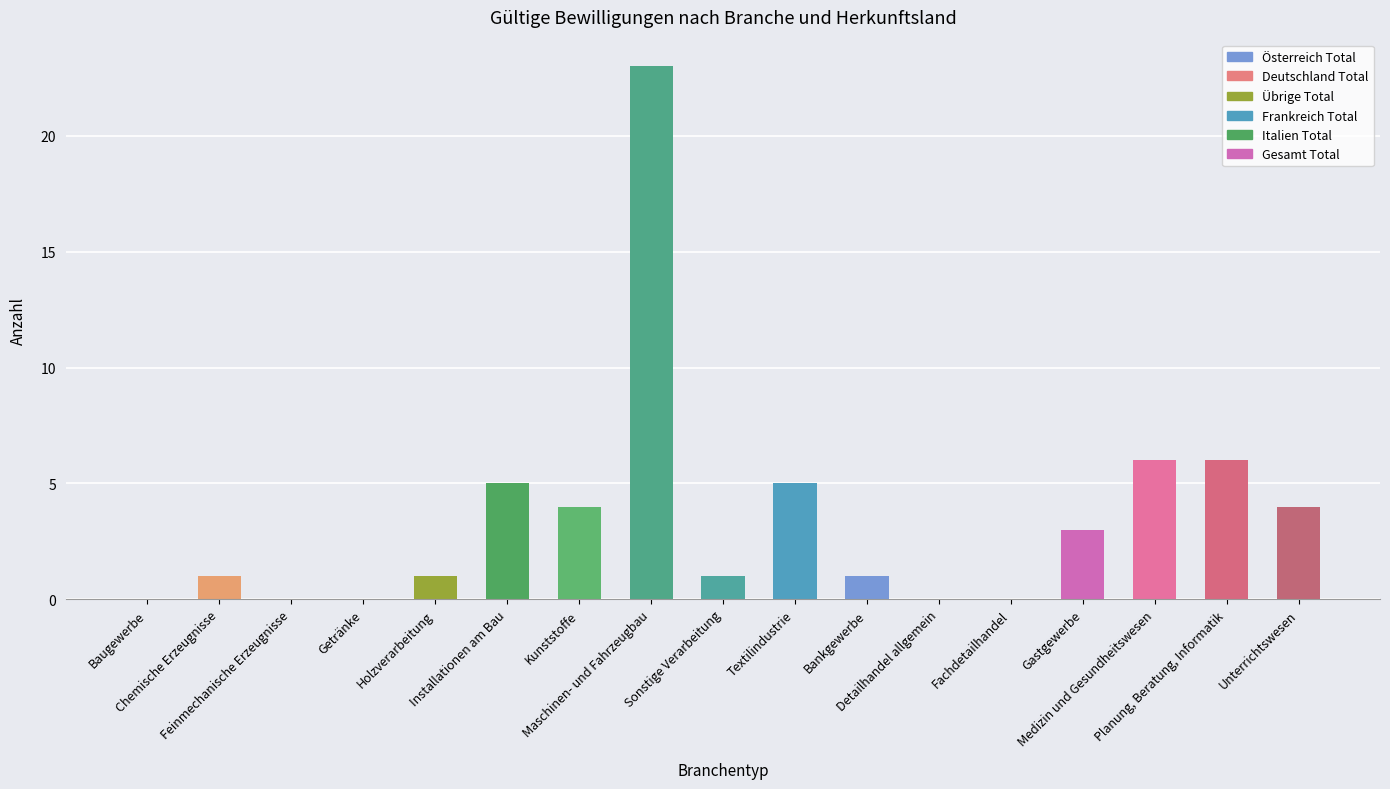

What is the greatest value displayed?

23